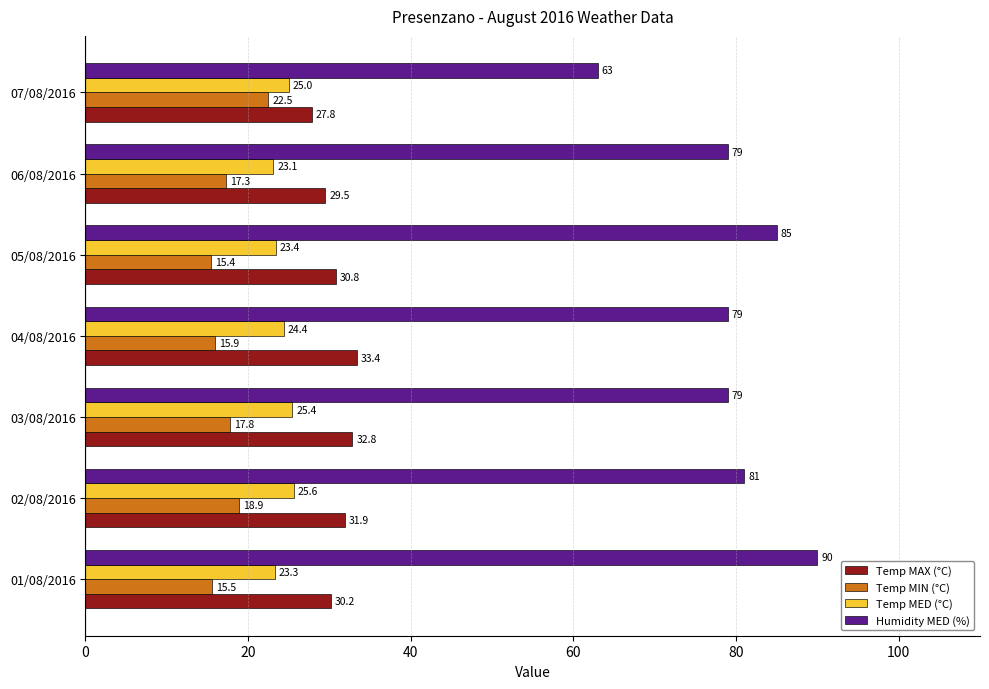

The value of Humidity MED (%) at 01/08/2016 is 90.0. True or false?

True